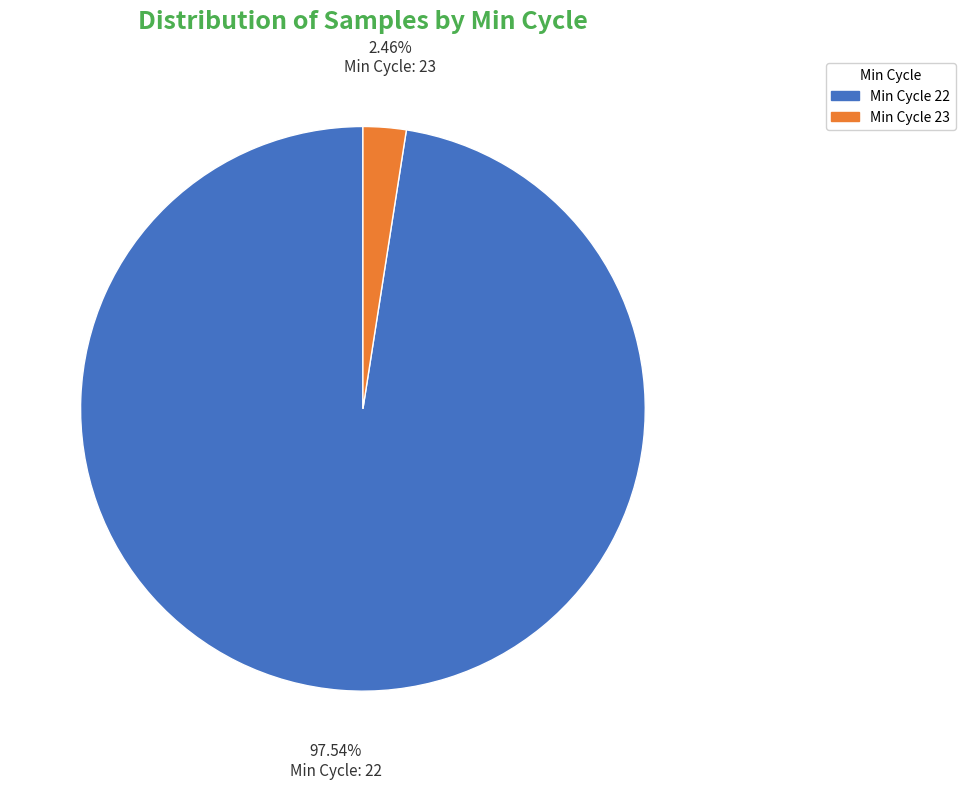

Count the number of slices in the pie.

2